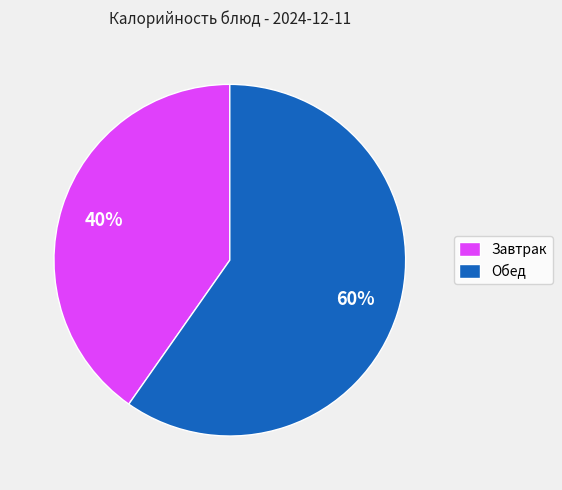

How many segments does this pie chart have?

2